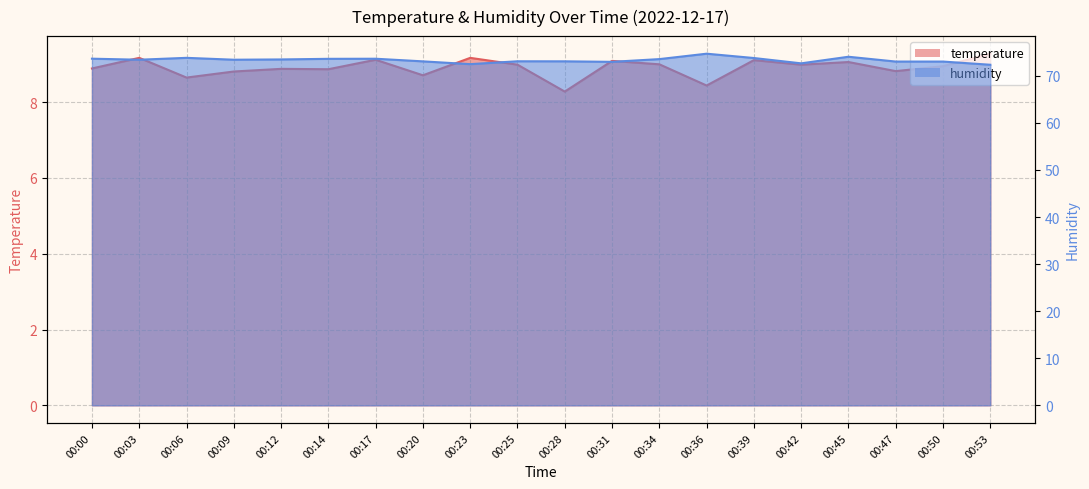

What is the lowest value of the temperature series?

8.3